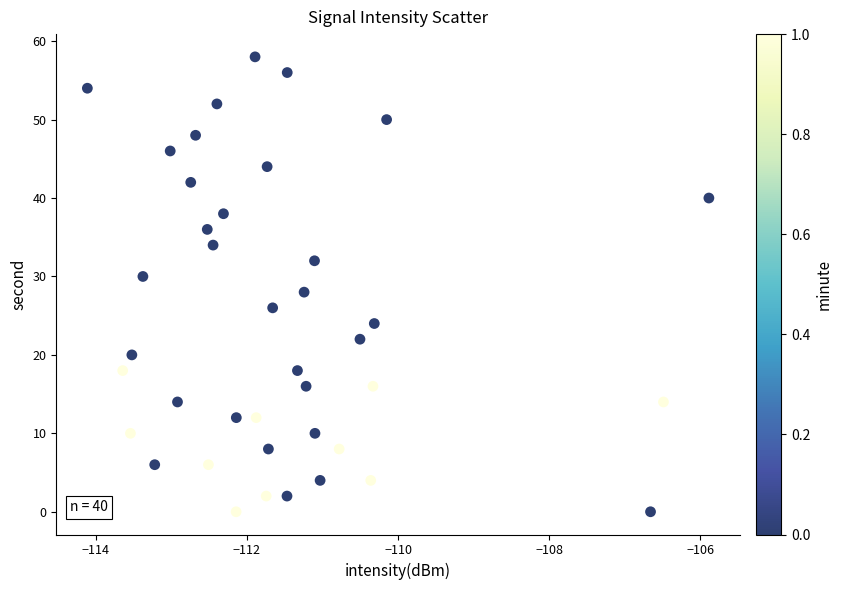

What is the range of Y values (max minus min)?

58